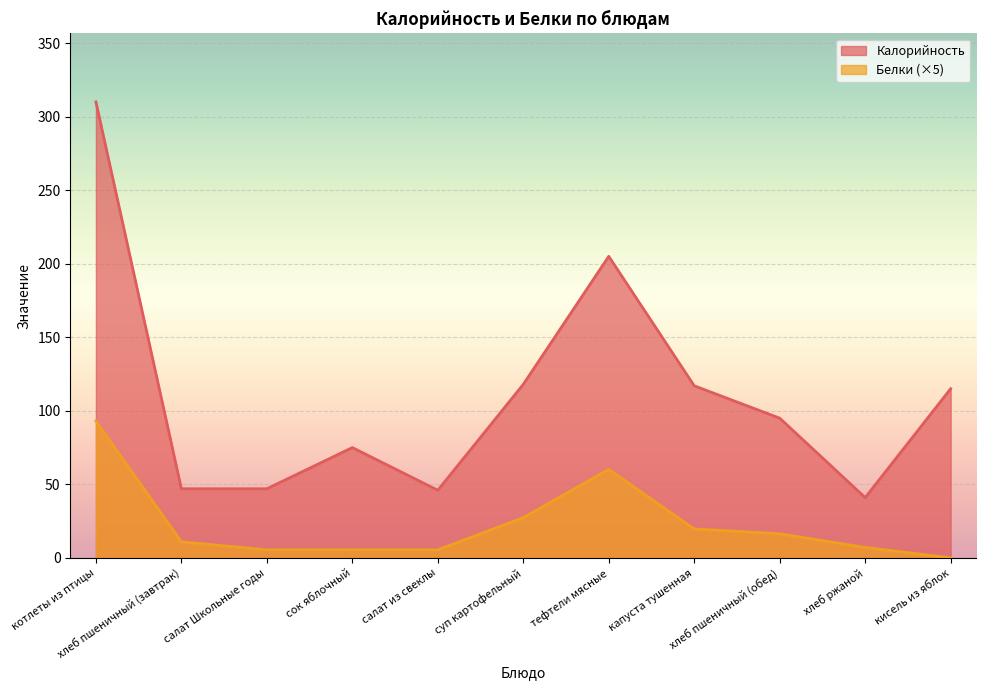

Which category has the highest value in the Калорийность series?

котлеты из птицы